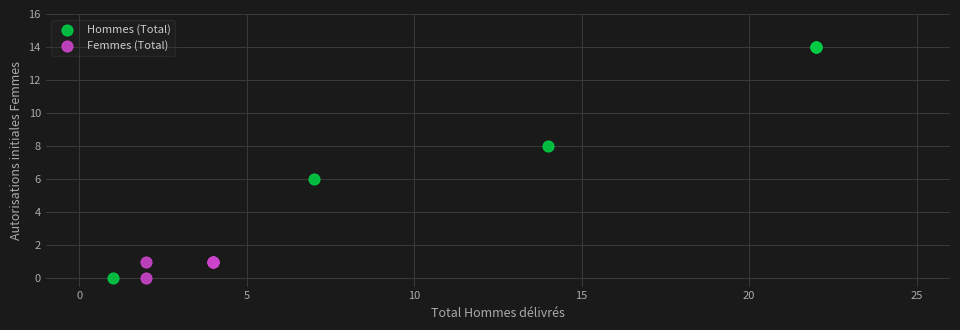

Which series has the largest Y range (max minus min)?

Hommes (Total)